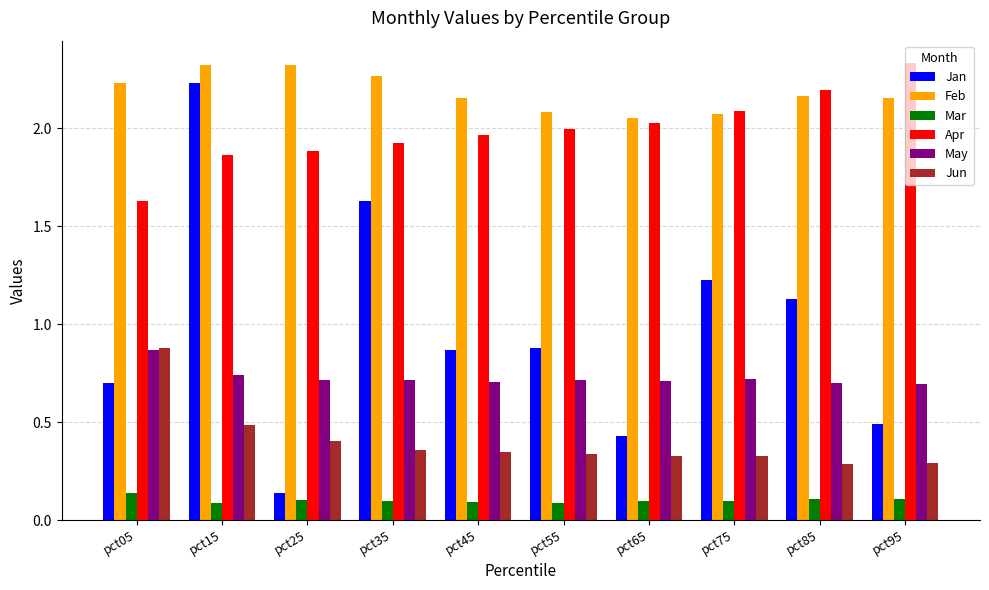

How many bars are there in total?

60